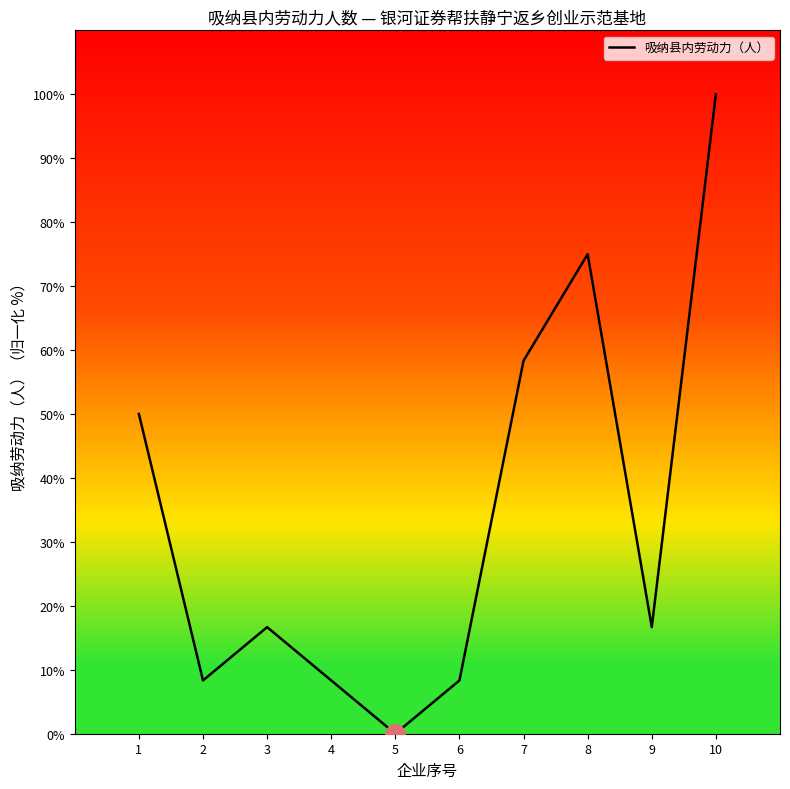

What is the difference between the maximum and minimum values?

100.0